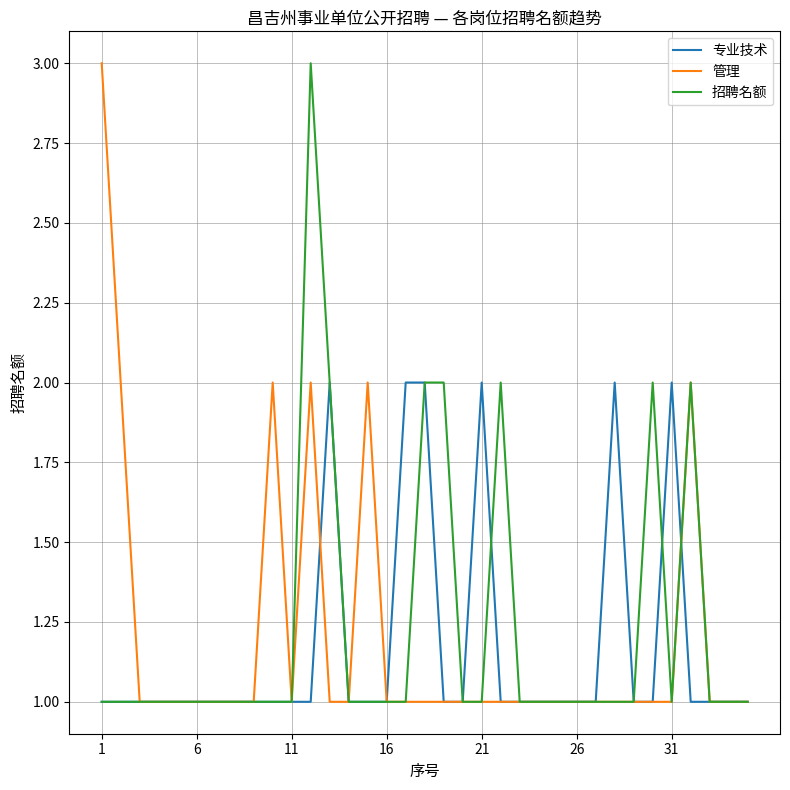

True or false: 管理 has more than 1 points higher than both neighbors.

True